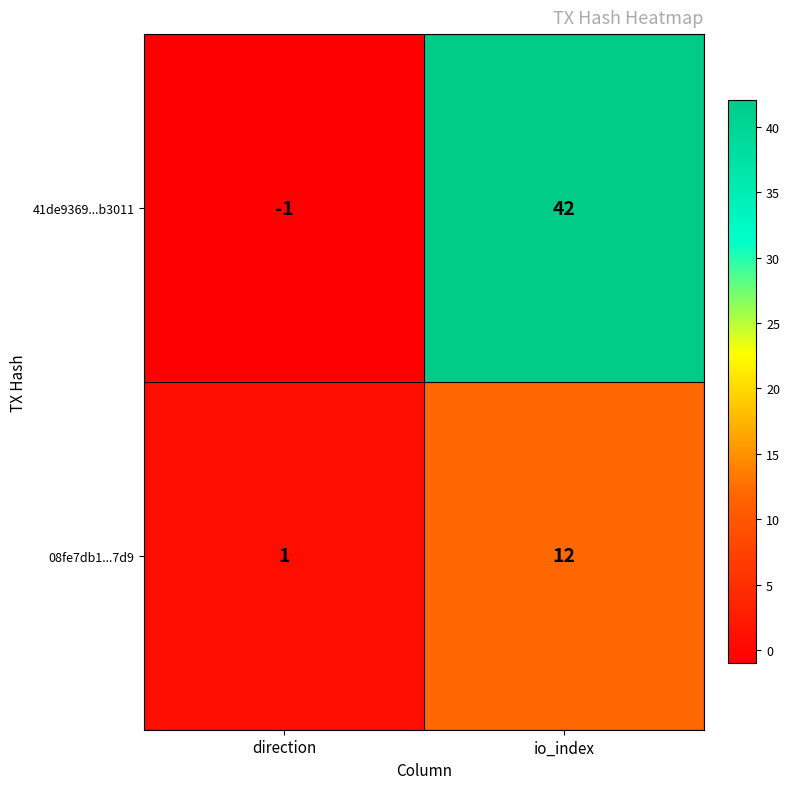

Which series has the largest range (max minus min)?

41de9369...b3011